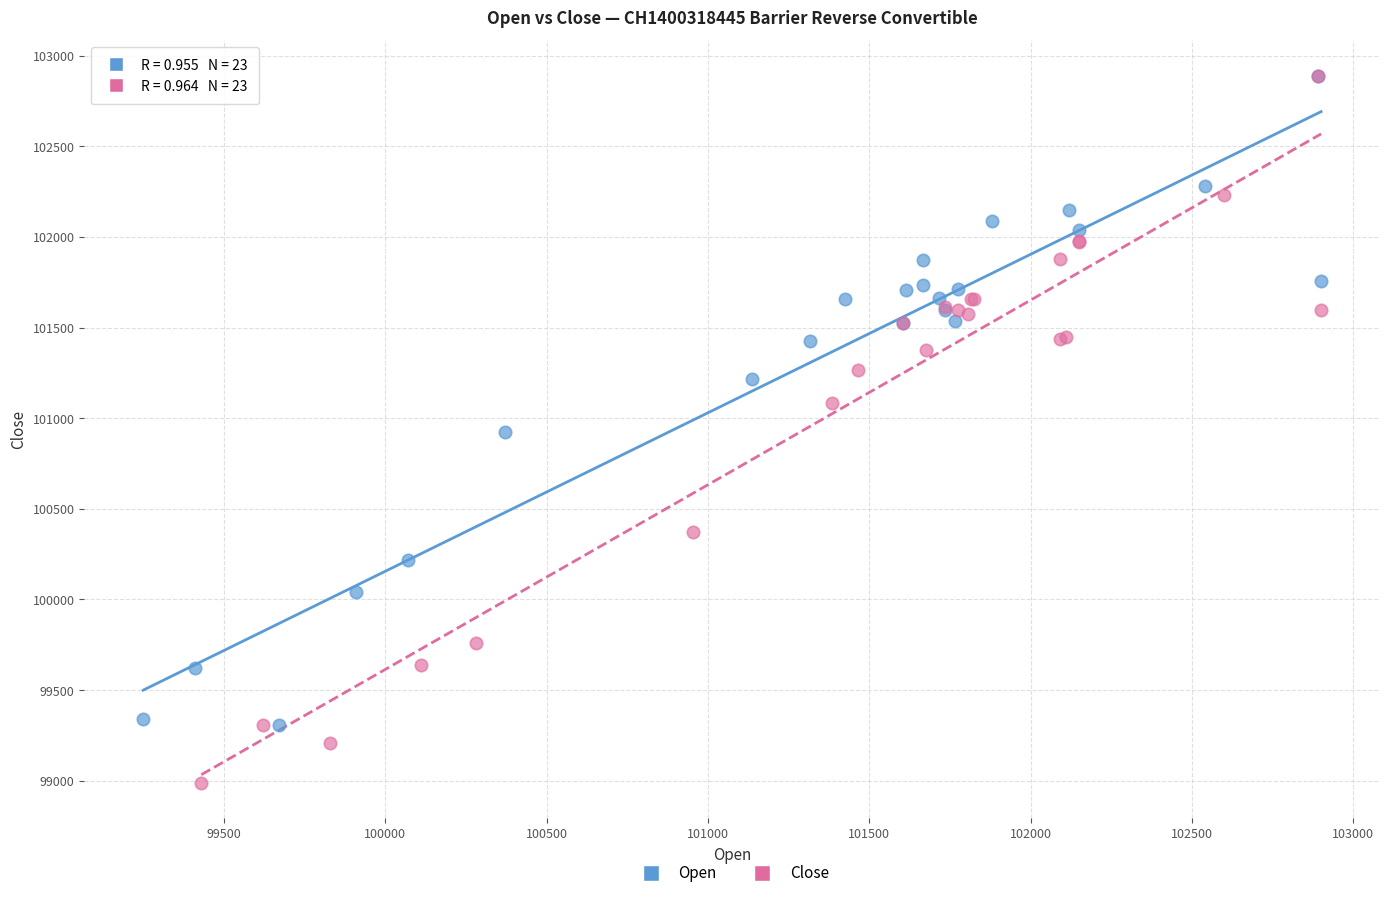

Which series reaches the minimum Y coordinate?

Close